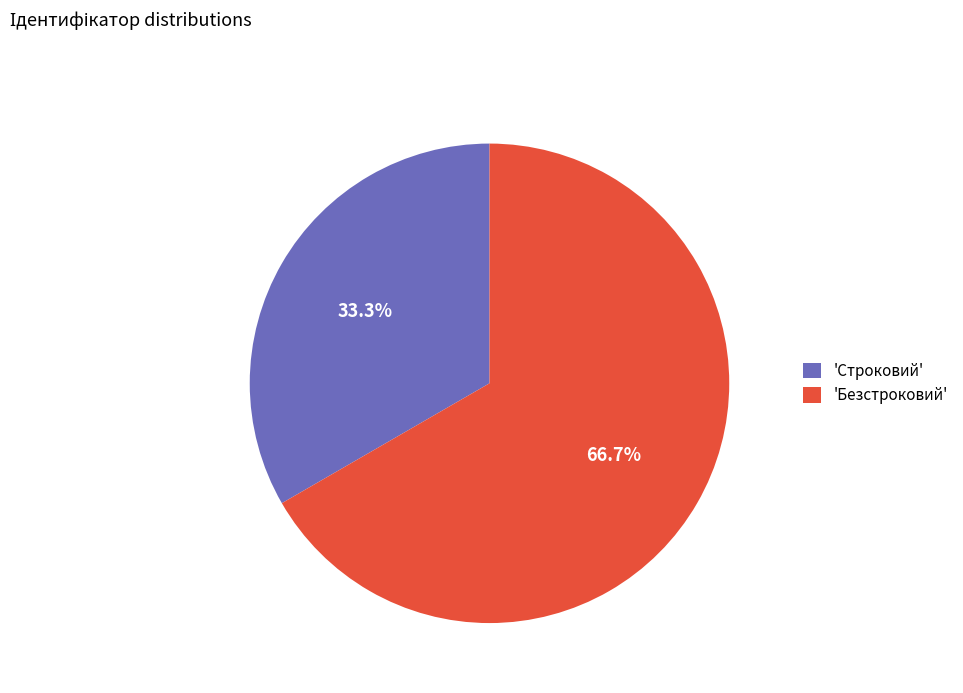

Is there a majority slice in this chart?

Yes